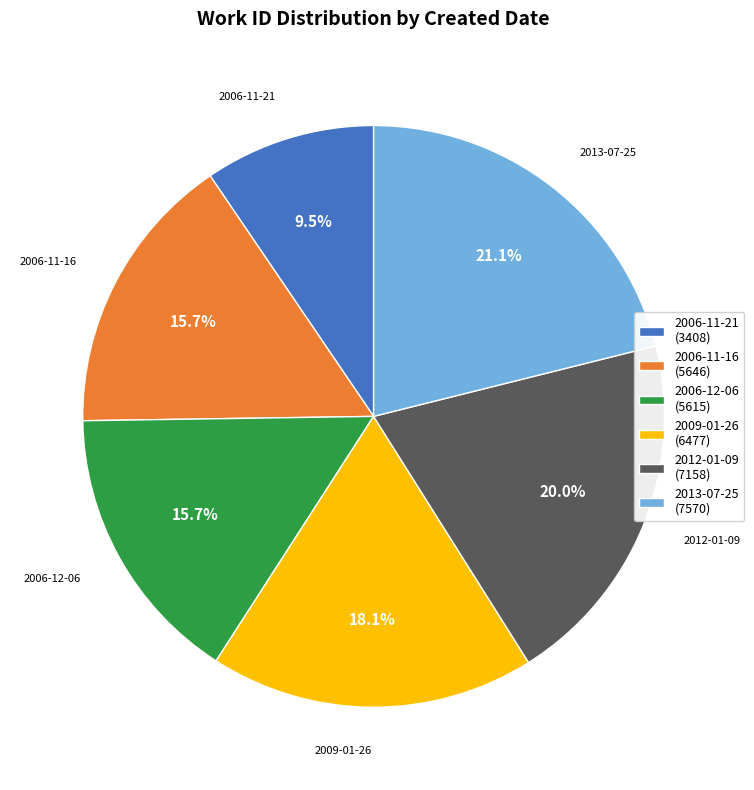

Is it true that 2006-12-06 is 16% of the pie?

True